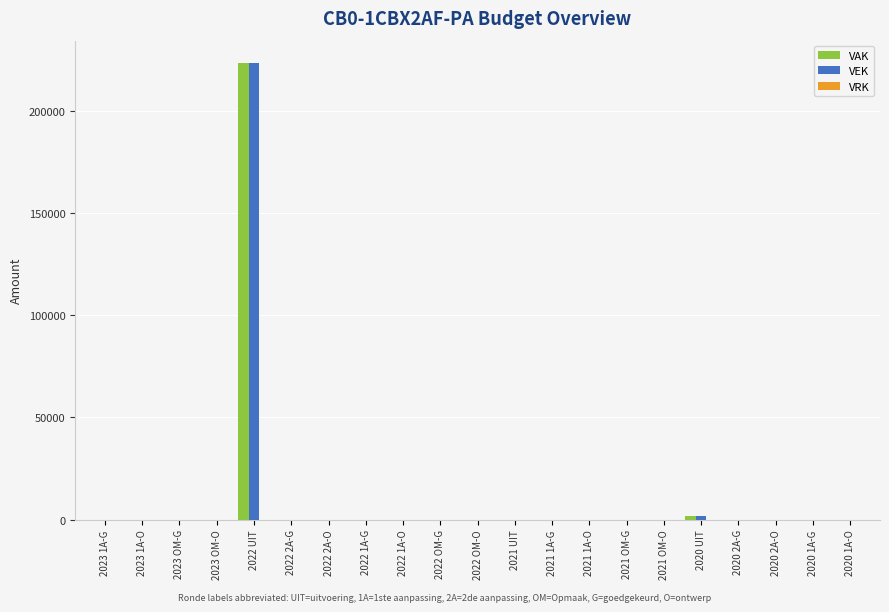

What is the sum of all VAK values?

224597